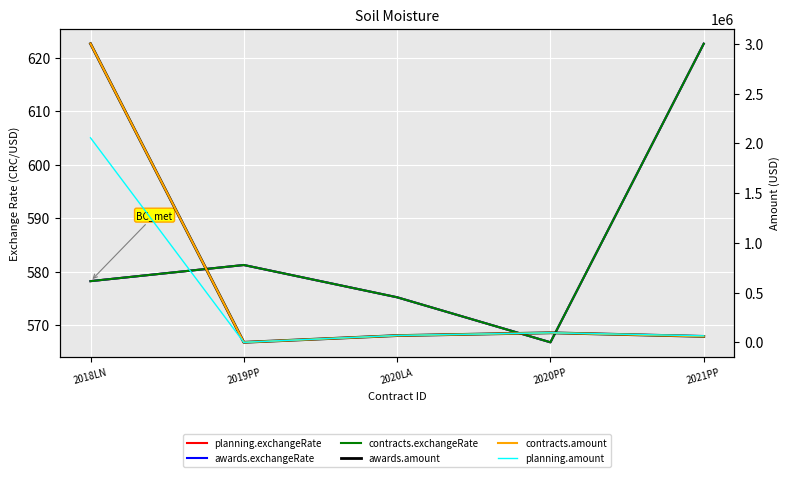

True or false: planning.budget.originalAmount.amount and contracts.originalValue.exchangeRate intersect in this chart.

True